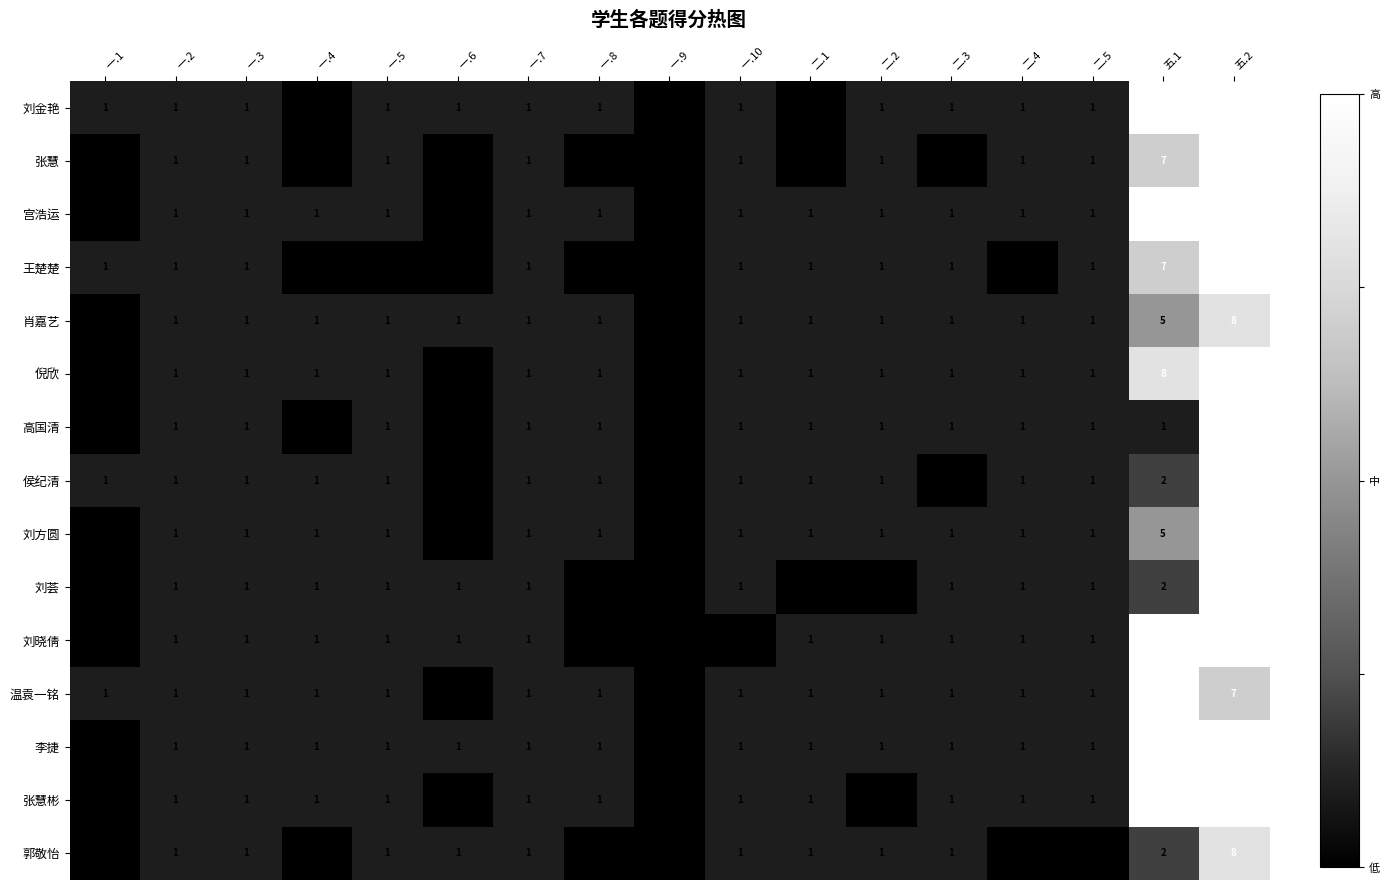

At which label is 肖嘉艺 closest to 4?

五.1